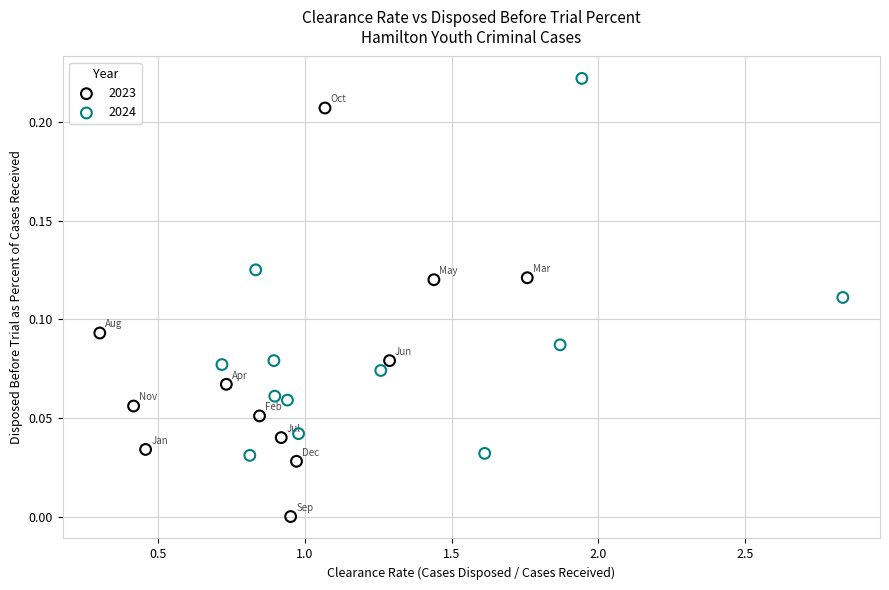

Which series reaches the maximum Y coordinate?

2024